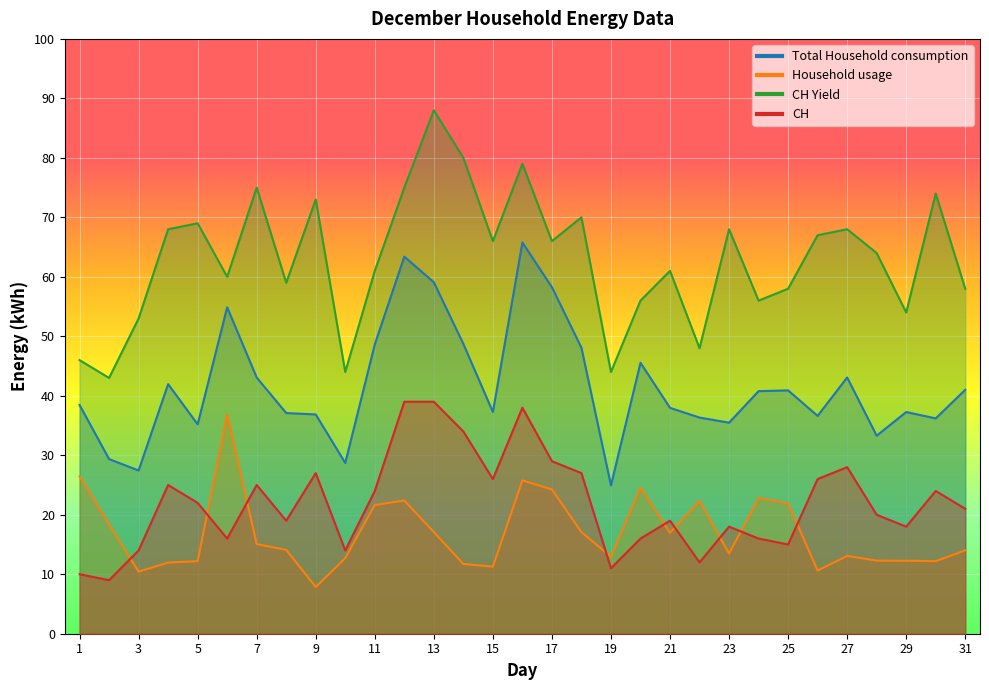

What are all the series names shown in the legend?

Total Household consumption, Household usage, CH Yield, CH